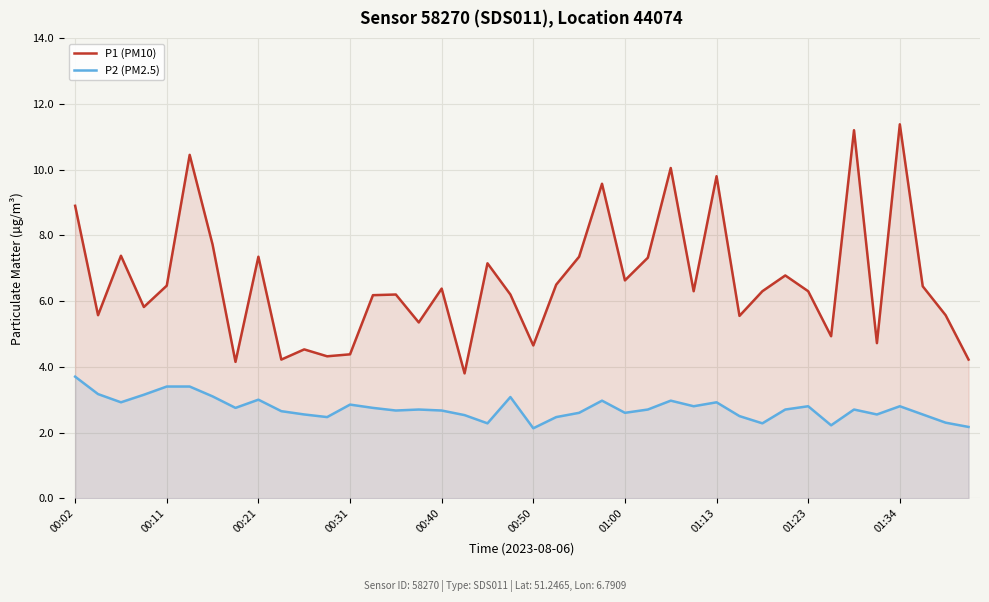

The value of P2 (PM2.5) at 26 is 1.1. True or false?

False